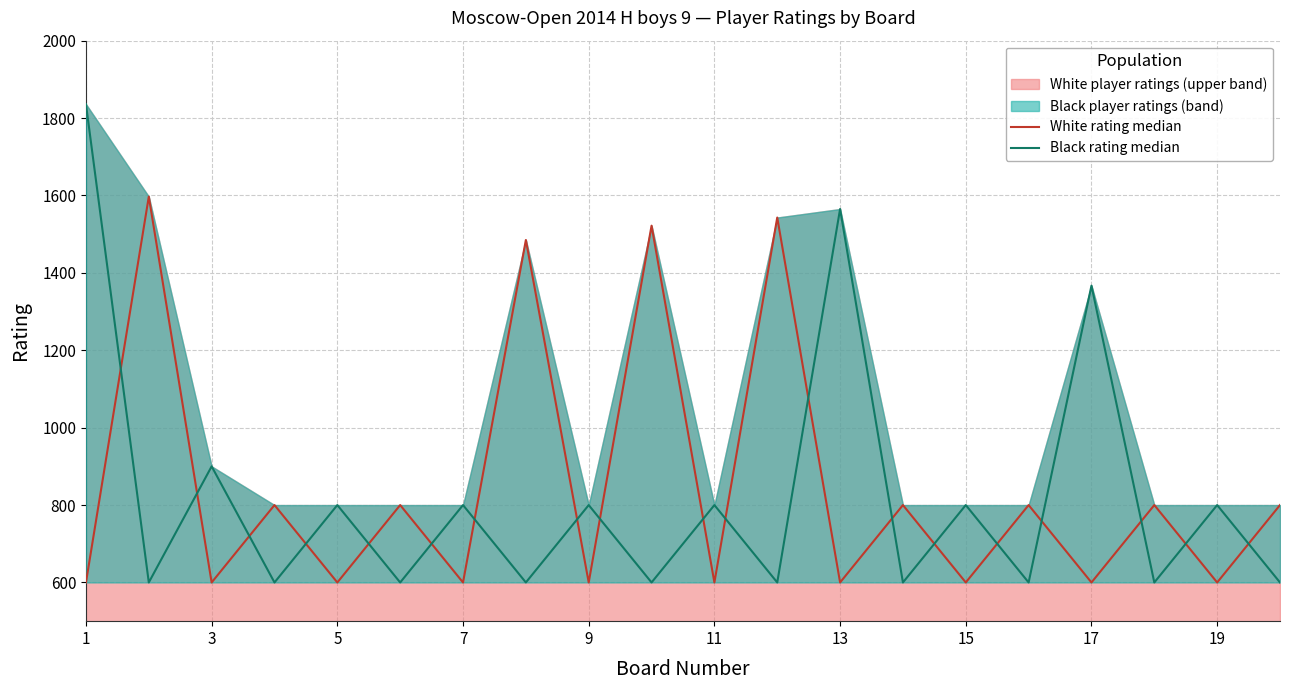

What is the sum of all White rating median values?

16947